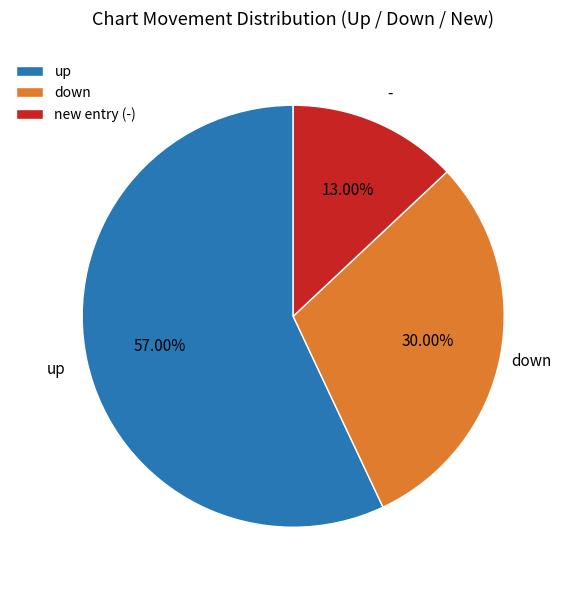

Is there any slice that represents more than half of the pie?

Yes